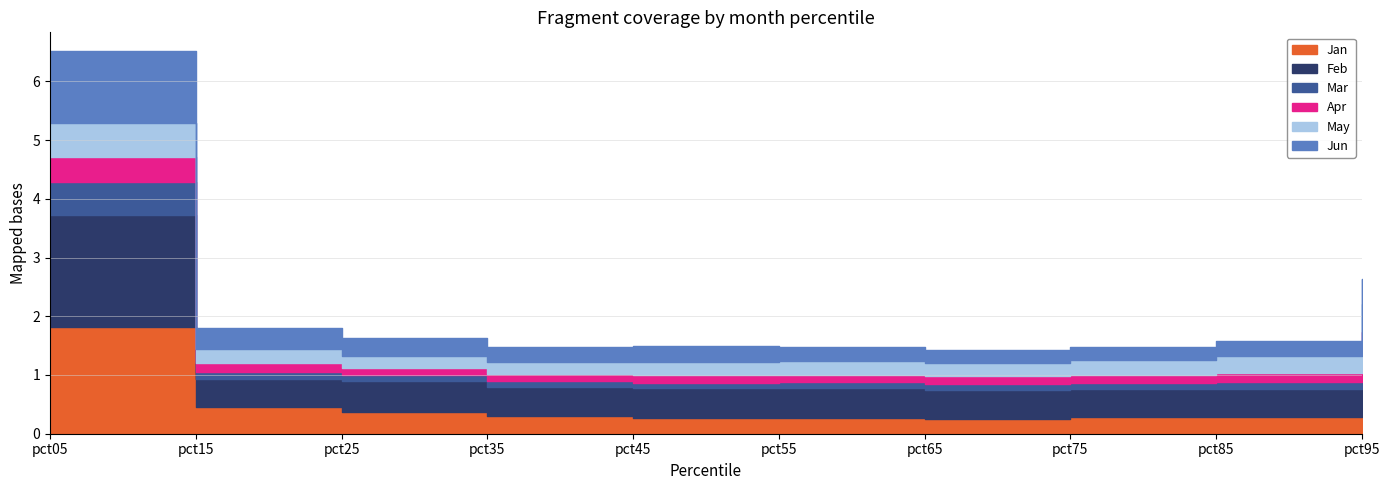

True or false: Jun has more than 1 points higher than both neighbors.

False